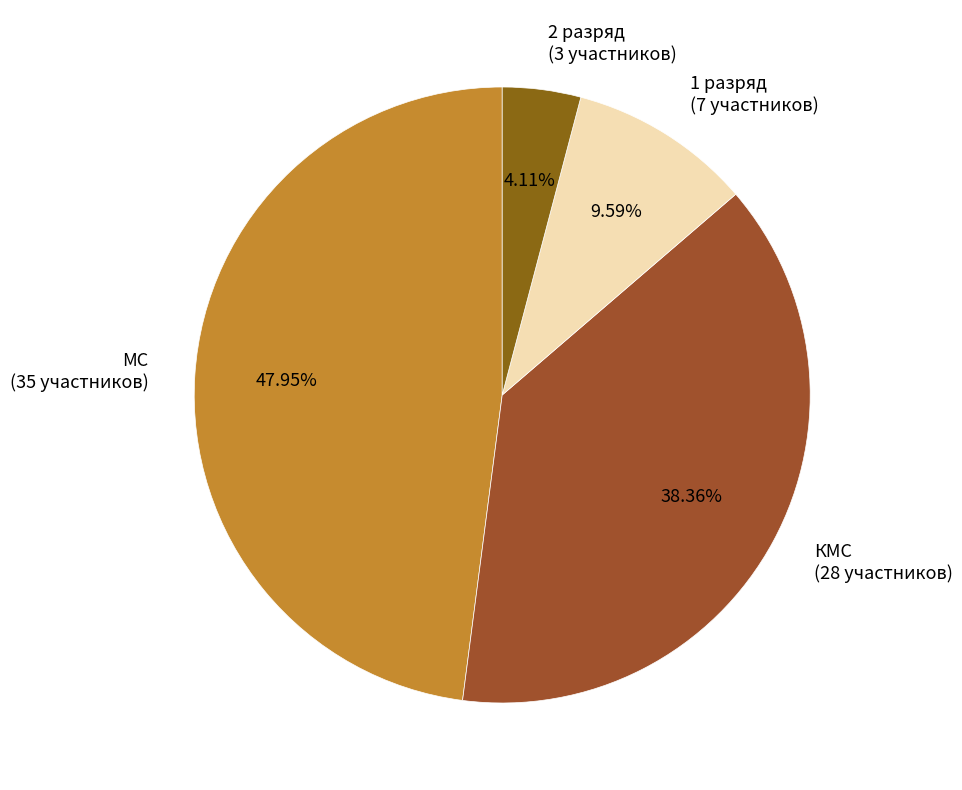

How much of the chart is everything except 2 разряд?

95.9%